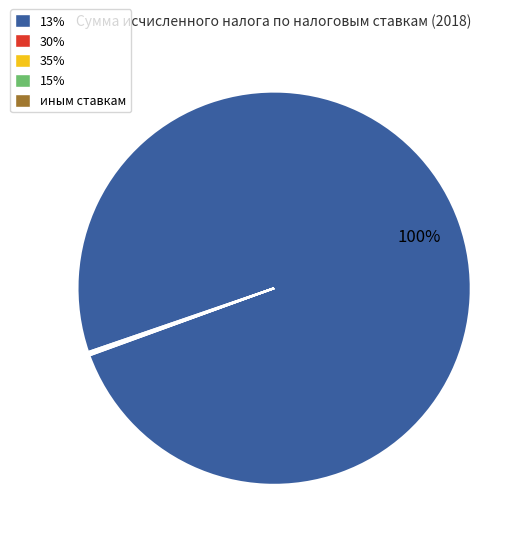

Is there any slice that represents more than half of the pie?

Yes